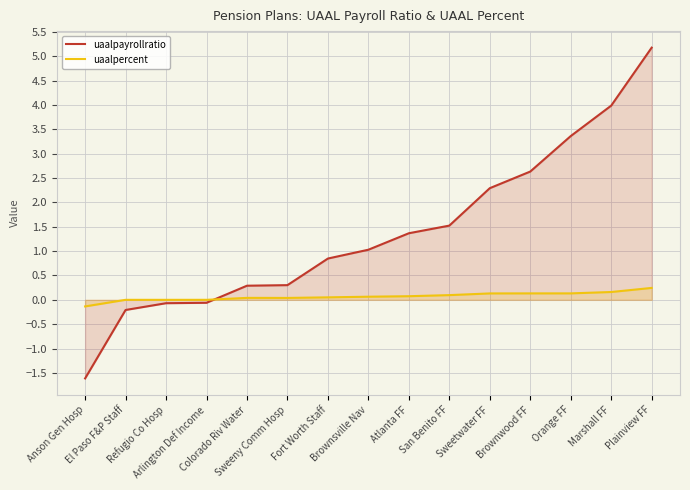

How many times do uaalpercent and uaalpayrollratio cross each other?

1